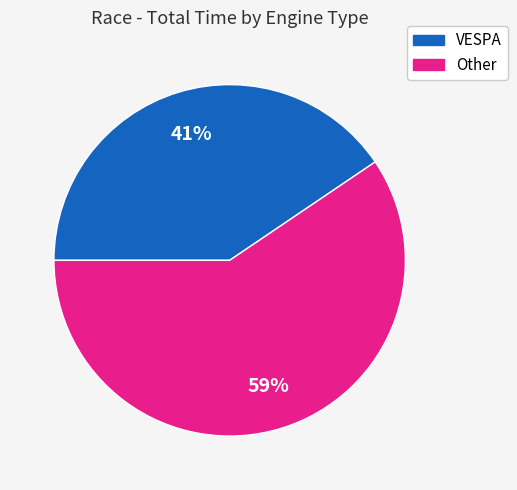

Which category has the smallest portion of the pie?

VESPA